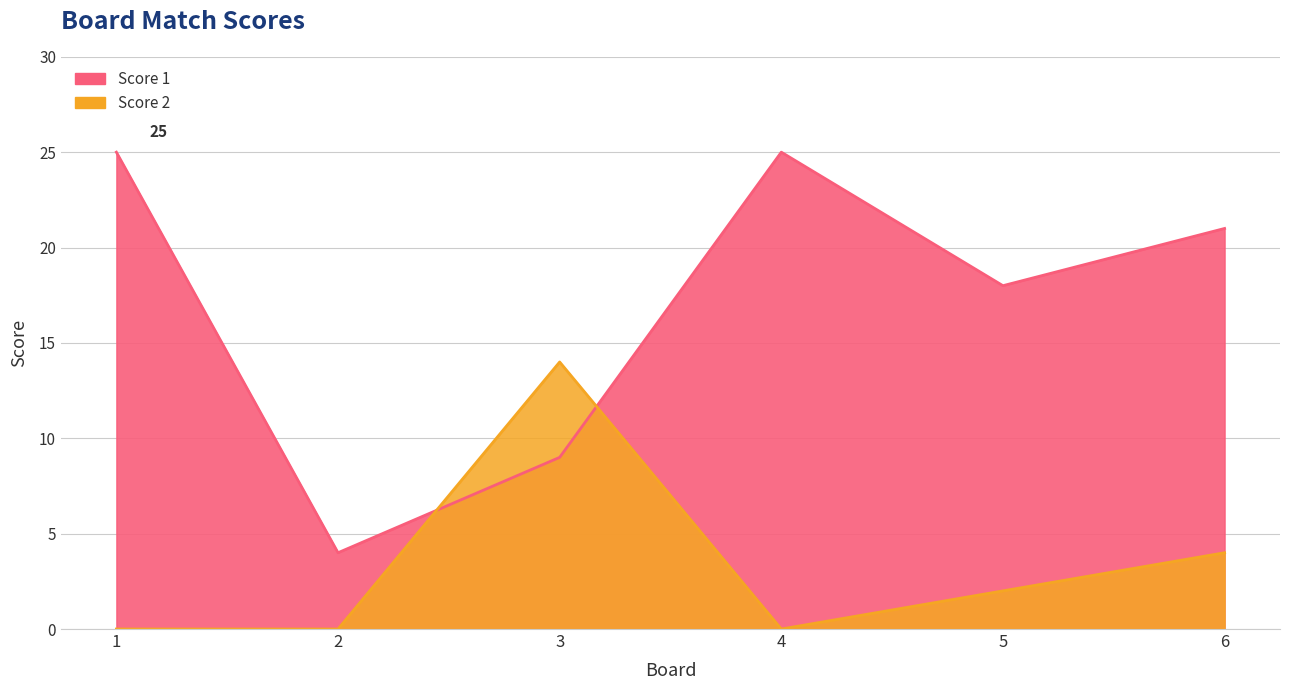

What are all the series names shown in the legend?

Score 1, Score 2